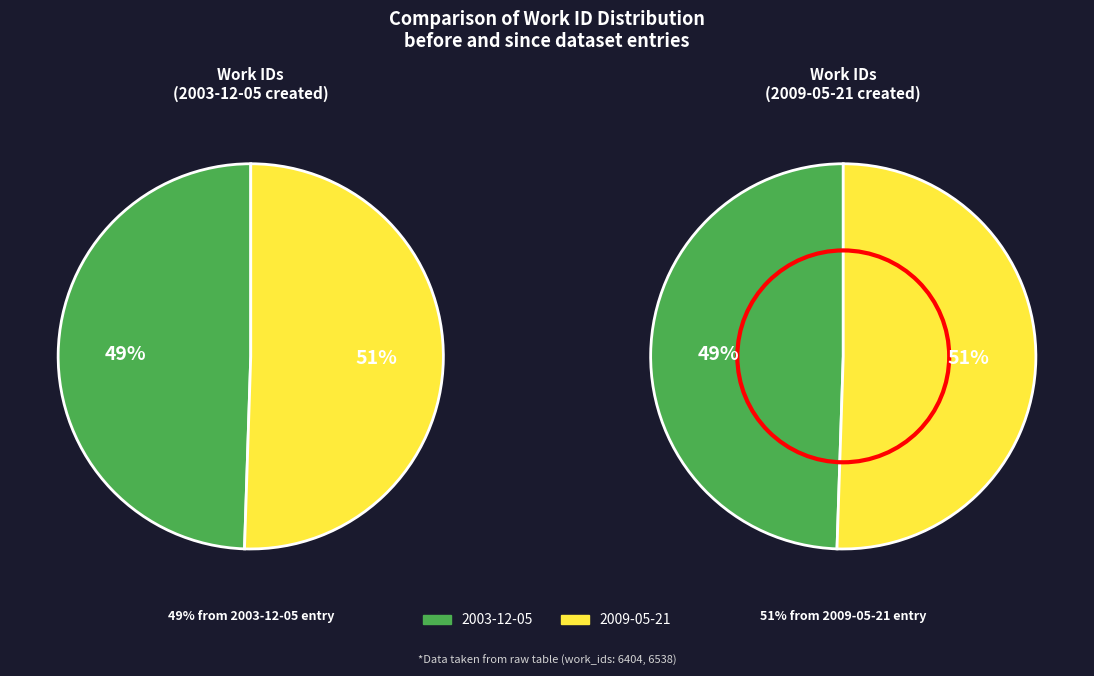

How much of the chart is everything except 2009-05-21?

49.5%